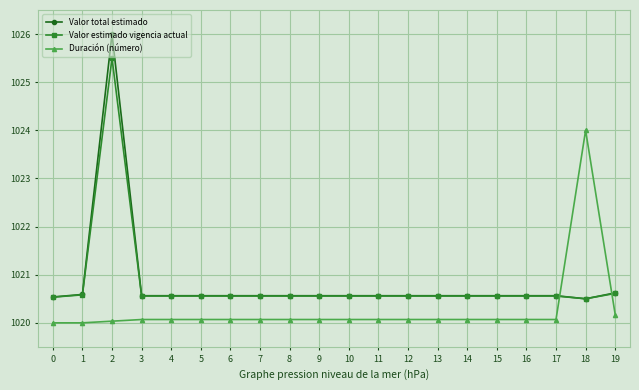

What value does the Valor estimado vigencia actual series have at 8?

1020.6